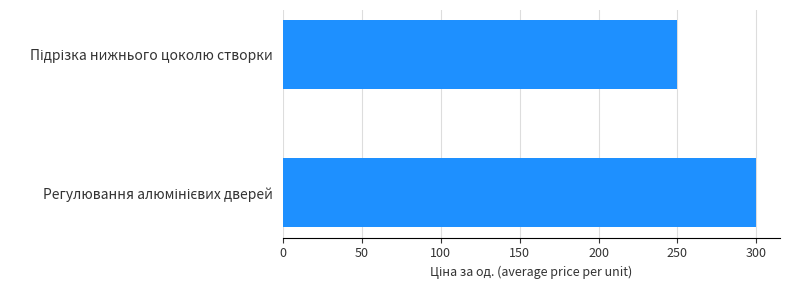

What is the difference between the maximum and minimum values?

50